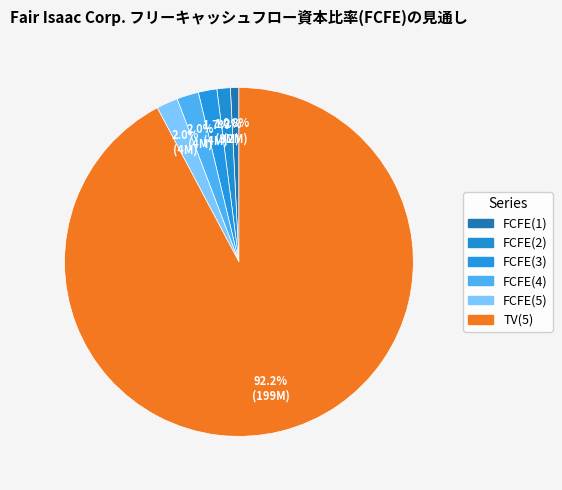

The FCFE(1) slice represents 7% of the pie. True or false?

False